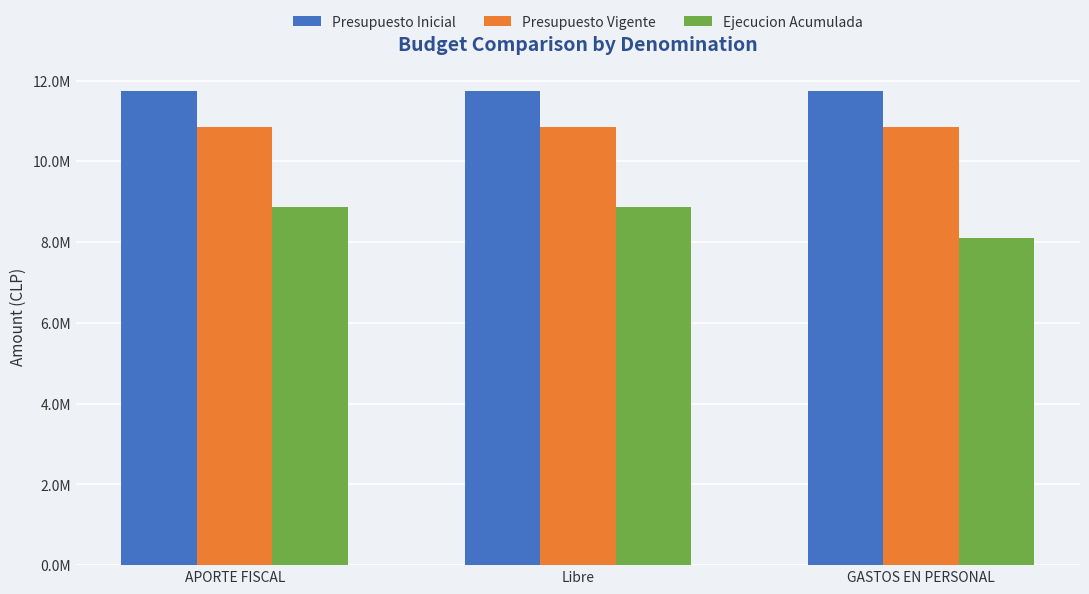

Reading left to right, transcribe all the data shown in this chart.

Presupuesto Inicial: 11745118	11745118	11745118
Presupuesto Vigente: 10855909	10855909	10855909
Ejecucion Acumulada: 8869289	8869289	8091281